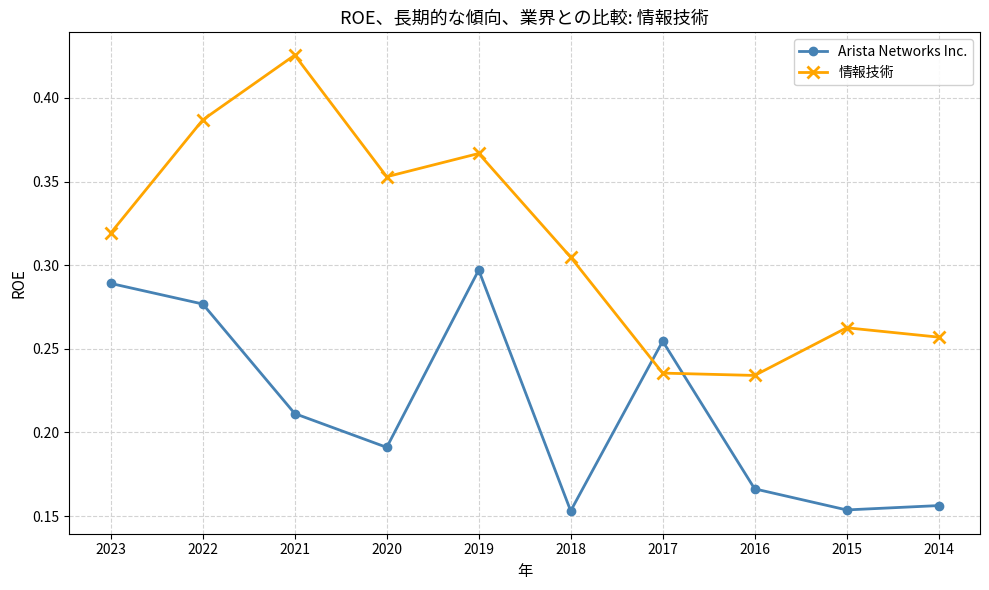

What is the sum of the 情報技術 values at 2016 and 2015?

0.5